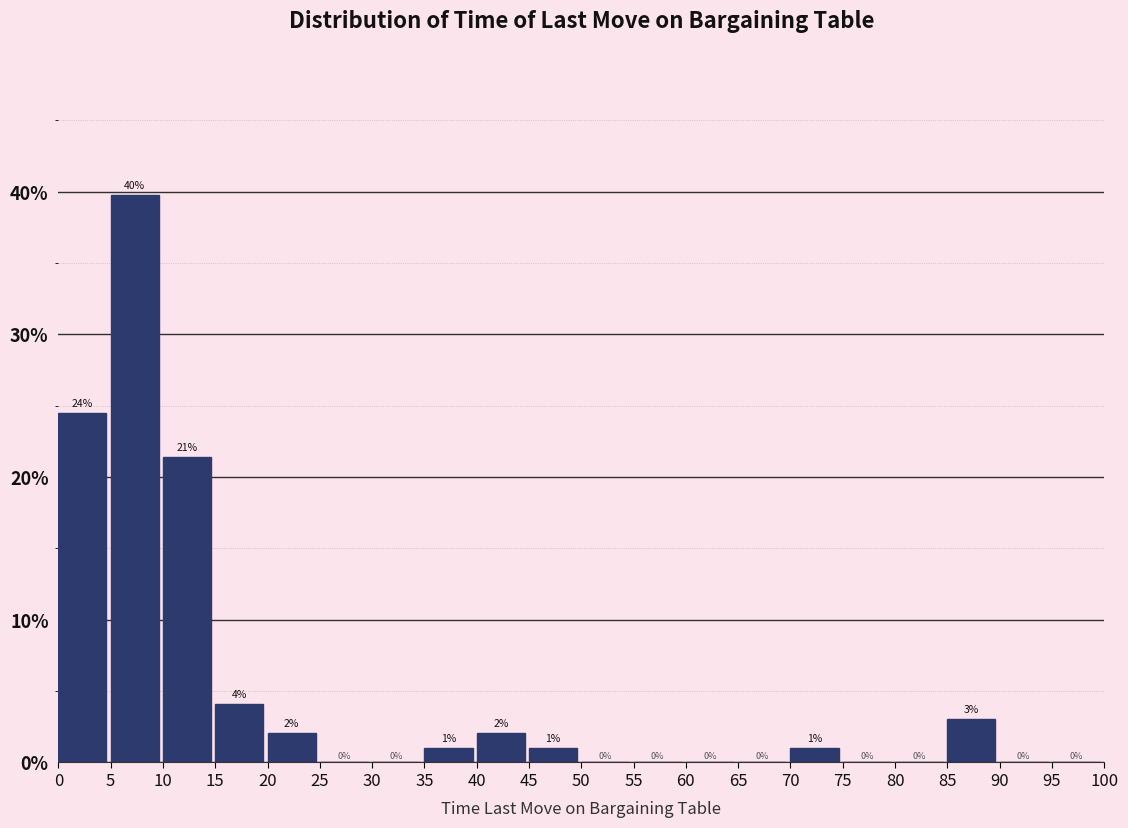

Which range on the x-axis has the tallest bar?

5 to 10